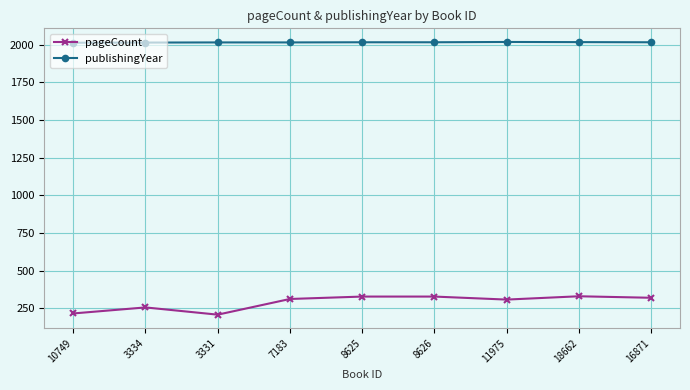

Which series has the largest range (max minus min)?

pageCount